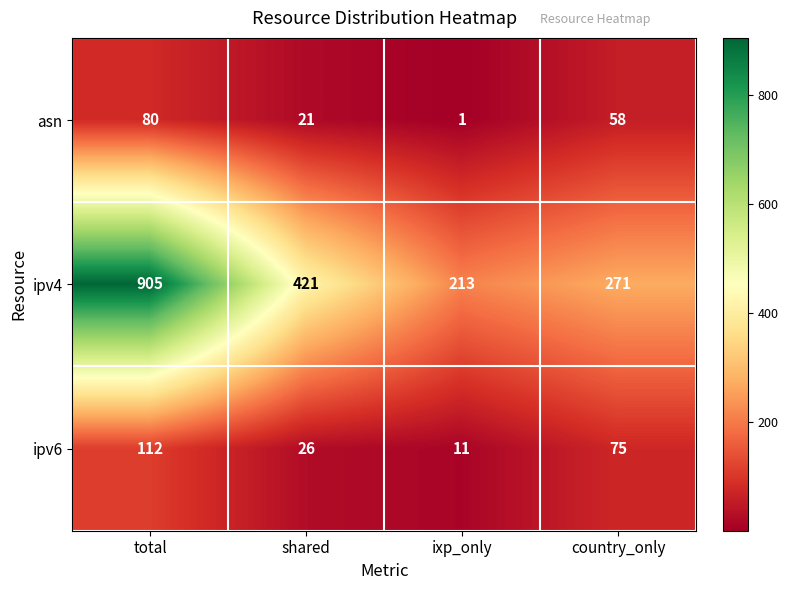

What is the sum of all ipv4 values?

1810